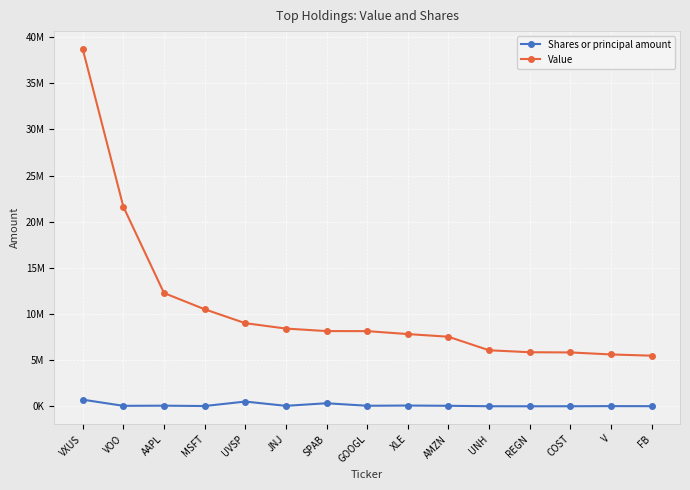

What position from the left is VXUS?

1